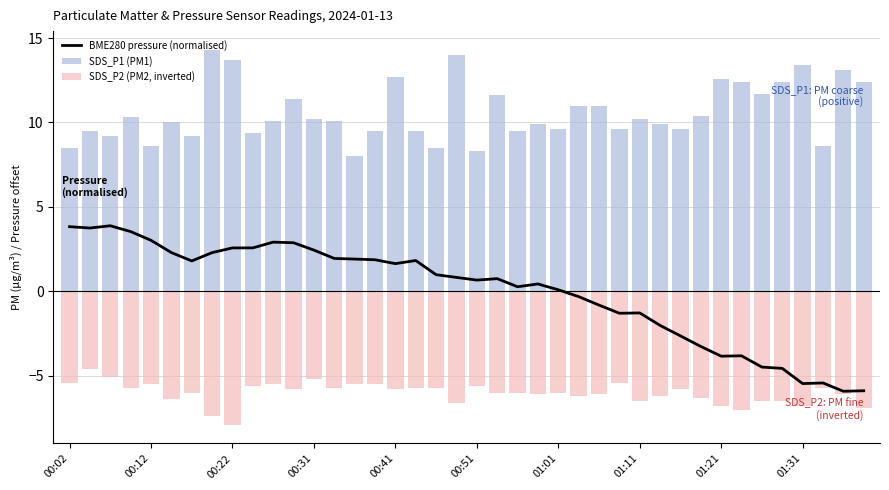

What are all the series names shown in the legend?

BME280 pressure (normalised), SDS_P1 (PM1), SDS_P2 (PM2, inverted)